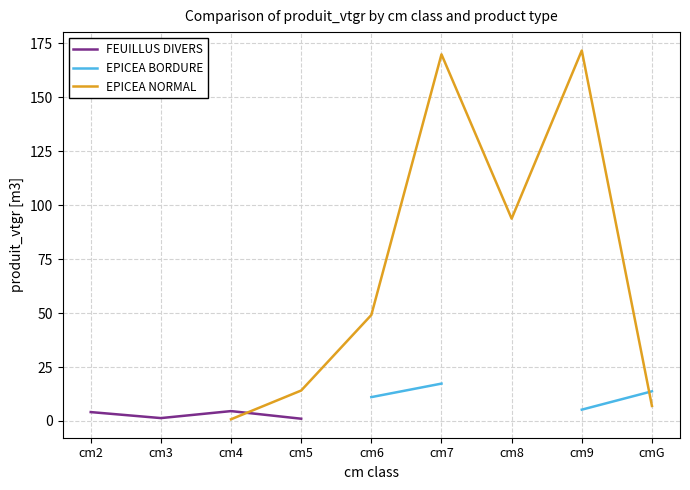

Where does the EPICEA BORDURE series first go above 11?

cm6